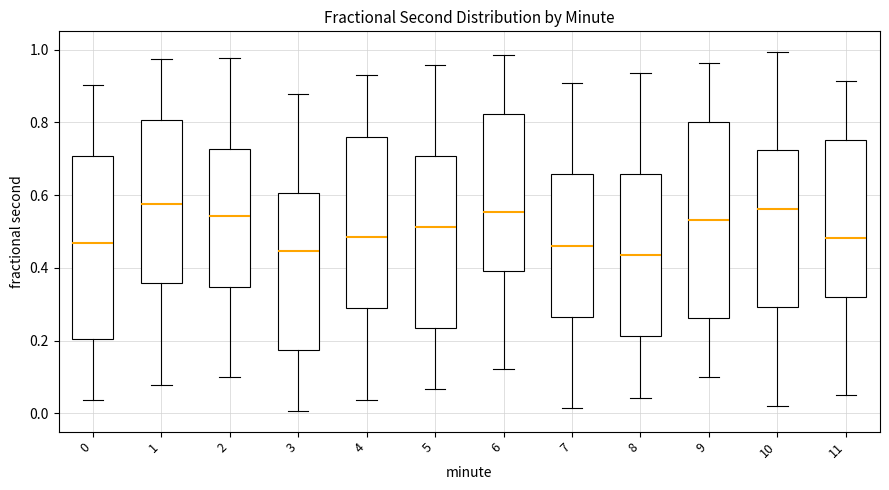

Reading left to right, read every box against the y-axis: the position of its median line, the range the box covers, and the ends of its whiskers. The values are not printed on the chart, so give them approximately, as read against the axis.

0: median 0.46, box 0.20 to 0.70, whiskers 0.04 to 0.90
1: median 0.58, box 0.36 to 0.80, whiskers 0.08 to 0.98
2: median 0.54, box 0.34 to 0.72, whiskers 0.10 to 0.98
3: median 0.44, box 0.18 to 0.60, whiskers 0.00 to 0.88
4: median 0.48, box 0.28 to 0.76, whiskers 0.04 to 0.94
5: median 0.52, box 0.24 to 0.70, whiskers 0.06 to 0.96
6: median 0.56, box 0.40 to 0.82, whiskers 0.12 to 0.98
7: median 0.46, box 0.26 to 0.66, whiskers 0.02 to 0.90
8: median 0.44, box 0.22 to 0.66, whiskers 0.04 to 0.94
9: median 0.54, box 0.26 to 0.80, whiskers 0.10 to 0.96
10: median 0.56, box 0.30 to 0.72, whiskers 0.02 to 1.00
11: median 0.48, box 0.32 to 0.76, whiskers 0.06 to 0.92